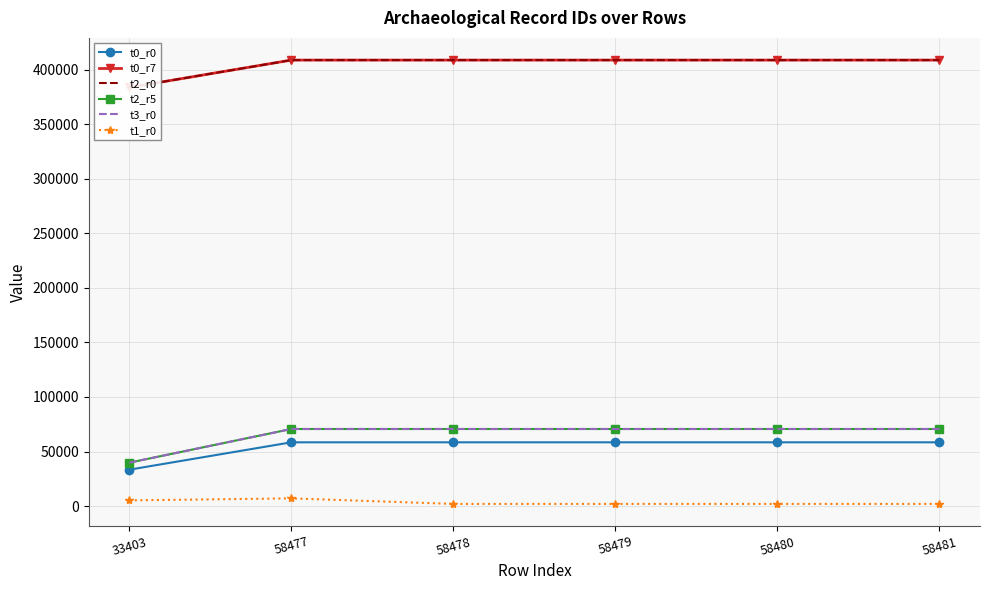

Which series has the largest total across all categories?

t0_r7